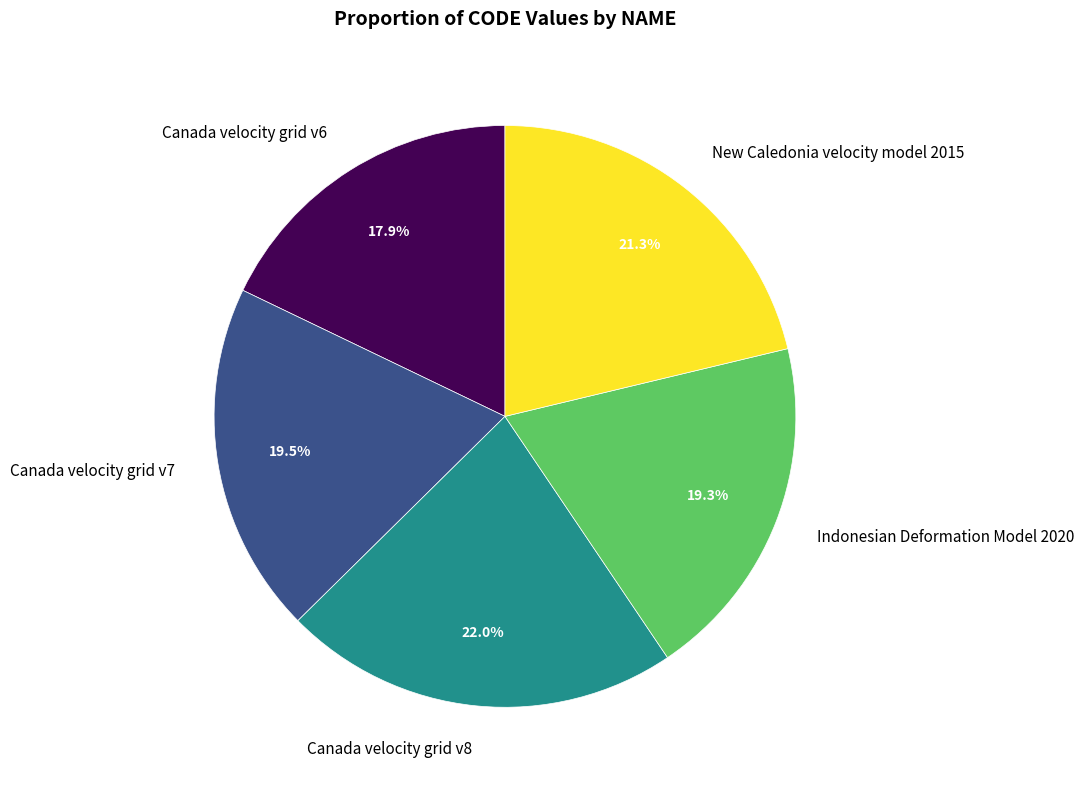

Combined, do Indonesian Deformation Model 2020 and New Caledonia velocity model 2015 account for over 50%?

No